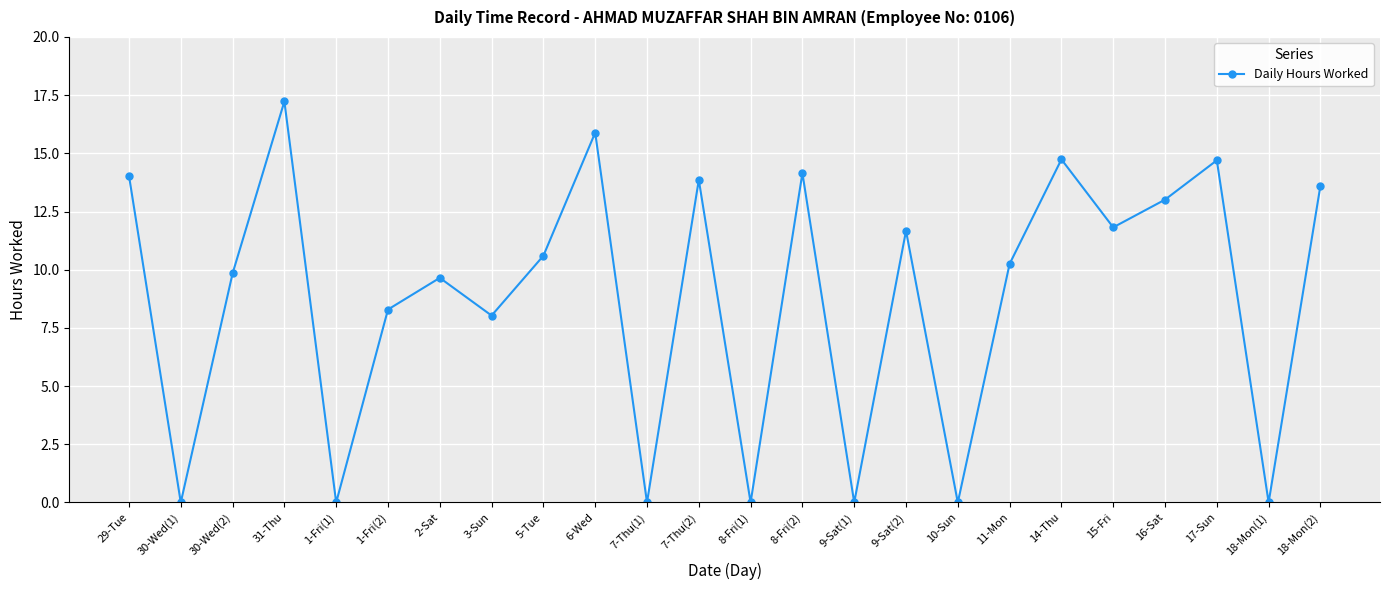

True or false: the data shows 31.0 at 31-Thu.

False